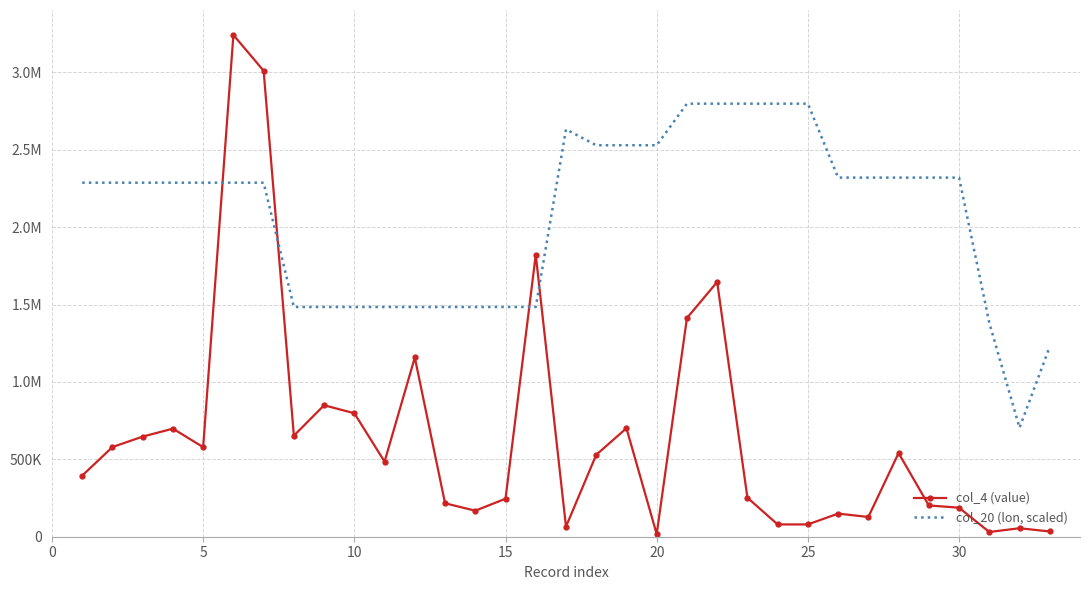

What are all the series names shown in the legend?

col_4 (value), col_20 (lon, scaled)